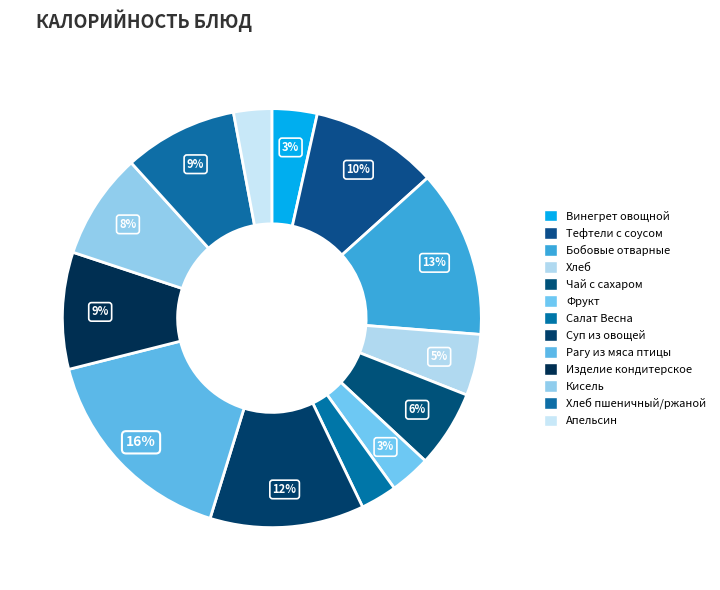

To the nearest percent, what is the combined percentage of Суп из овощей and Тефтели с соусом?

22%